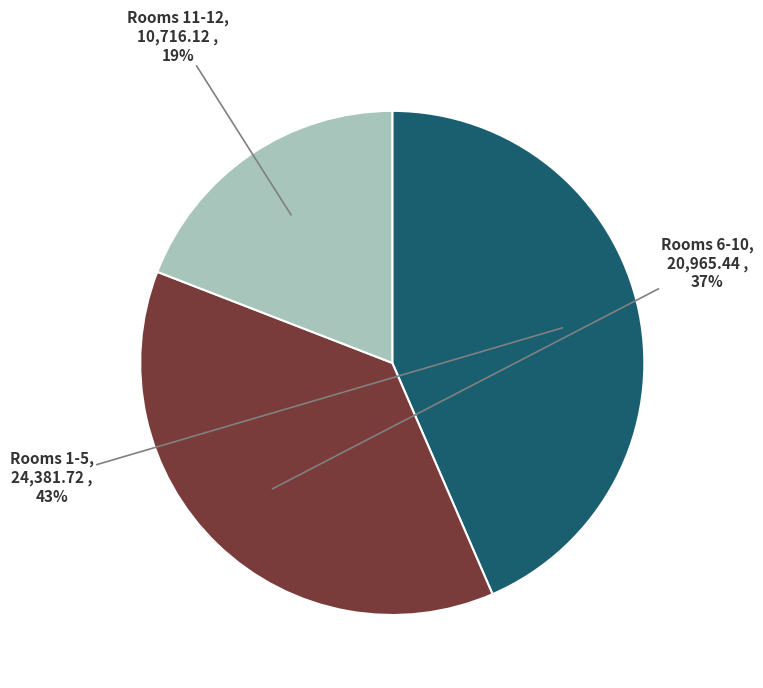

To the nearest percent, what is the average slice percentage?

33%